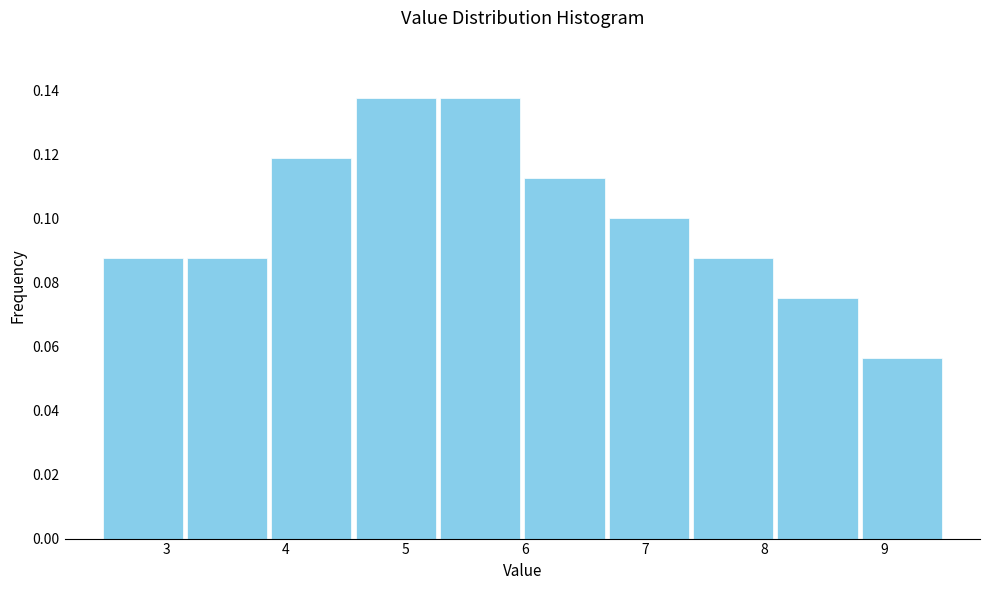

Reading left to right, list every bar in this chart as the range it spans on the x-axis followed by its height. Neither the bar edges nor the heights are printed on the chart, so give them approximately, as read against the axes.

2.5 to 3.2: 0.088
3.2 to 3.9: 0.088
3.9 to 4.6: 0.118
4.6 to 5.3: 0.138
5.3 to 6.0: 0.138
6.0 to 6.7: 0.112
6.7 to 7.4: 0.100
7.4 to 8.1: 0.088
8.1 to 8.8: 0.076
8.8 to 9.5: 0.056